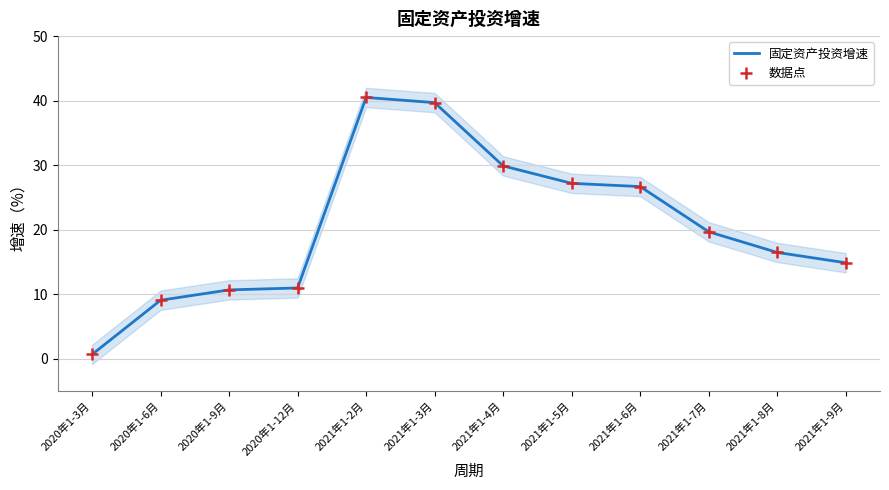

At how many categories does at least one series exceed 25?

5